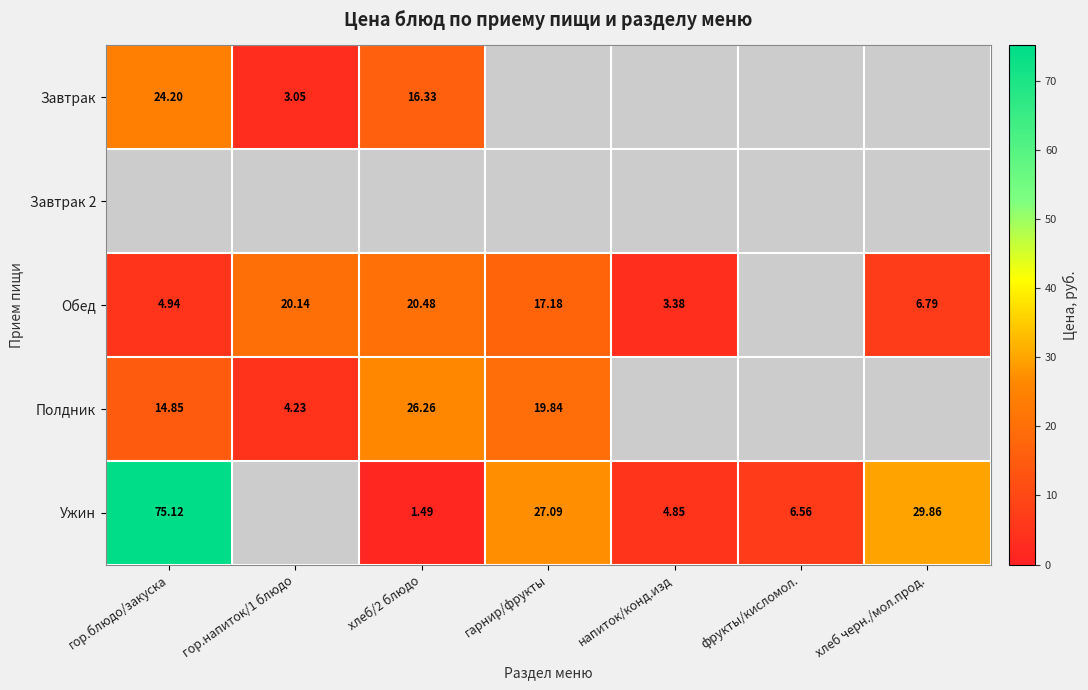

Which series has the largest range (max minus min)?

Ужин